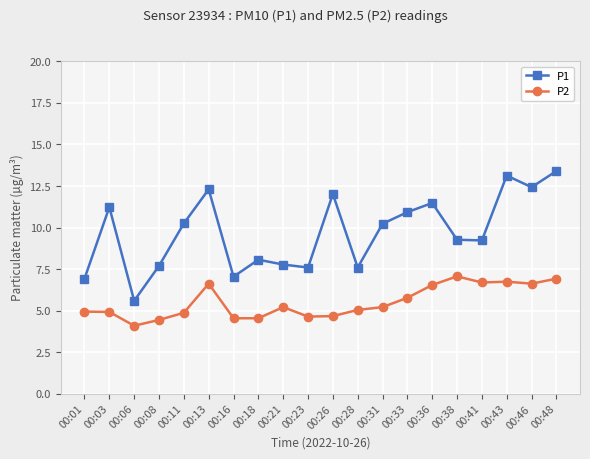

How many categories are shown in the chart?

20